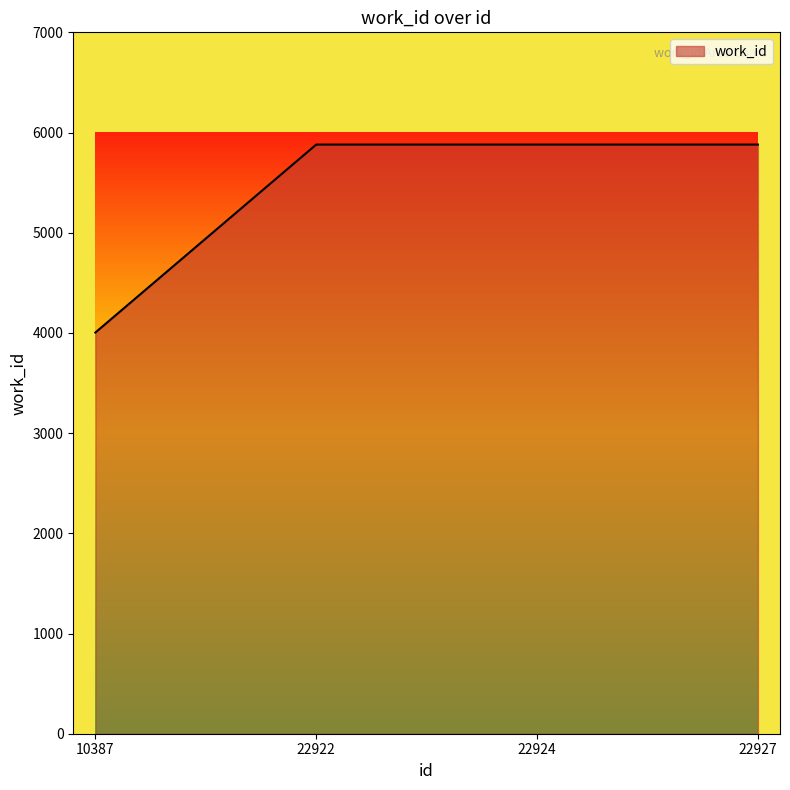

True or false: there are more than 2 points higher than both neighbors.

False